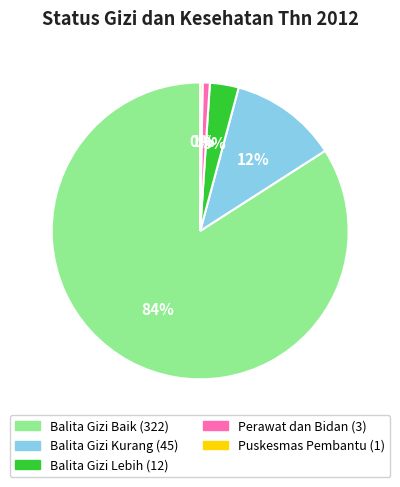

Between Perawat dan Bidan and Balita Gizi Kurang, which is larger?

Balita Gizi Kurang